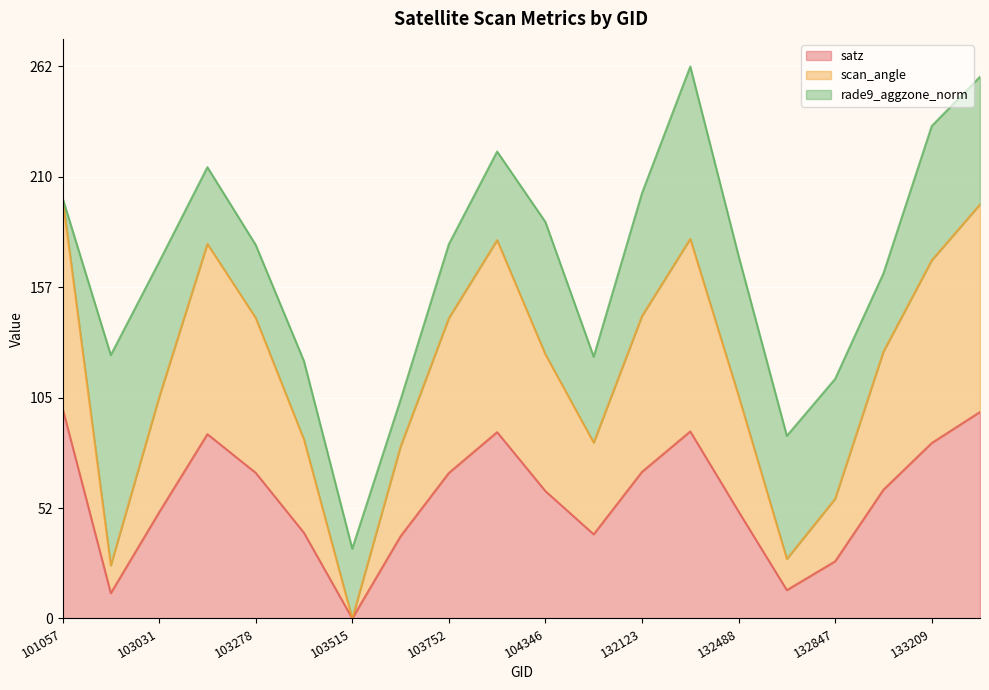

How many lines are shown in the chart?

3